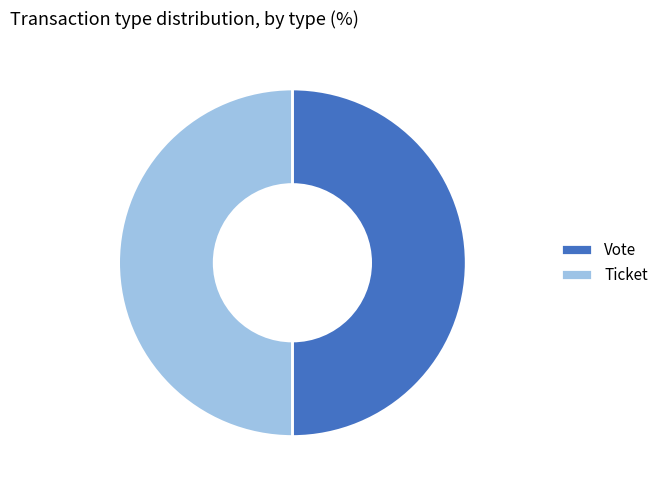

The Ticket slice represents 50% of the pie. True or false?

True